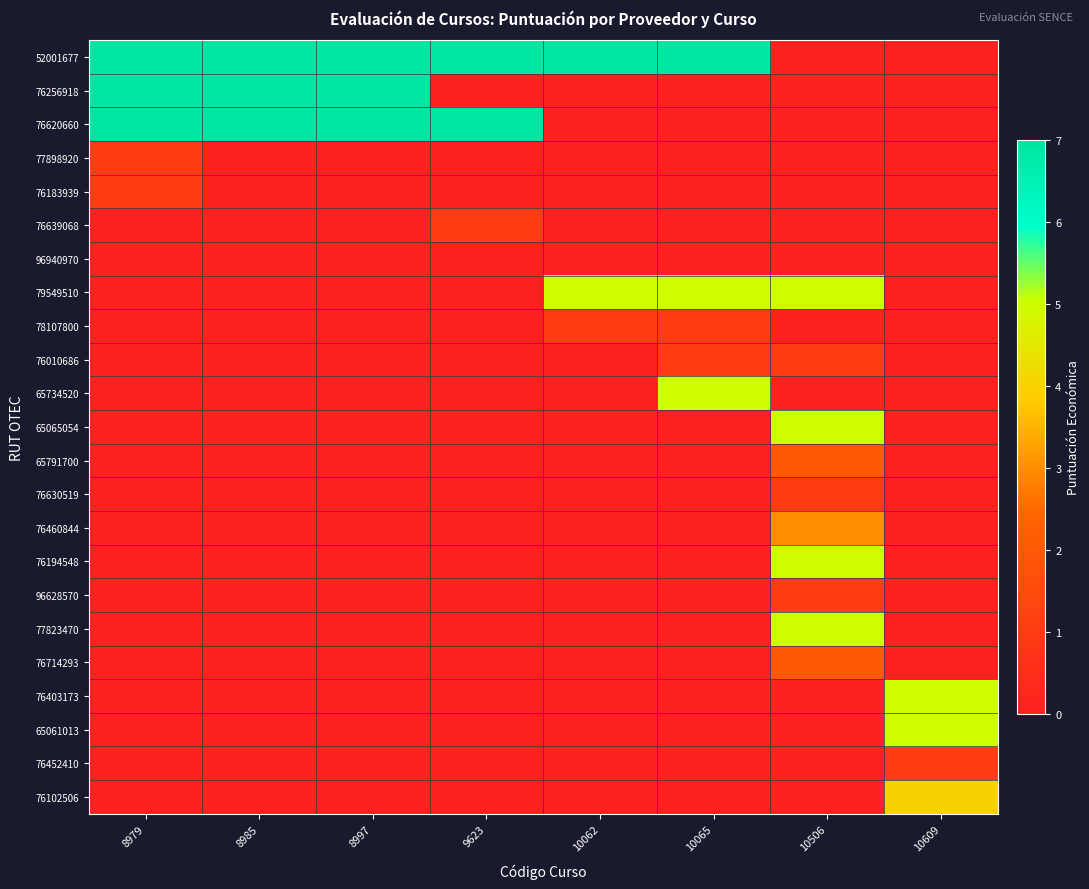

Between 9623 and 10065, which series saw the biggest shift?

76620660